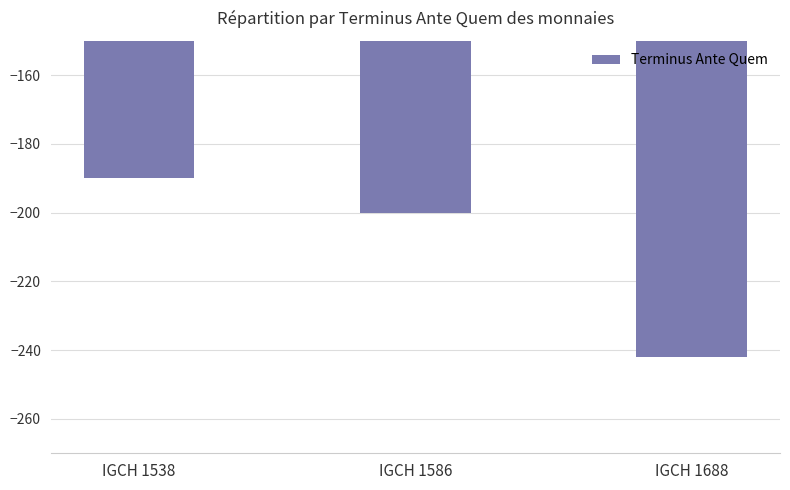

Does the chart contain any negative values?

Yes